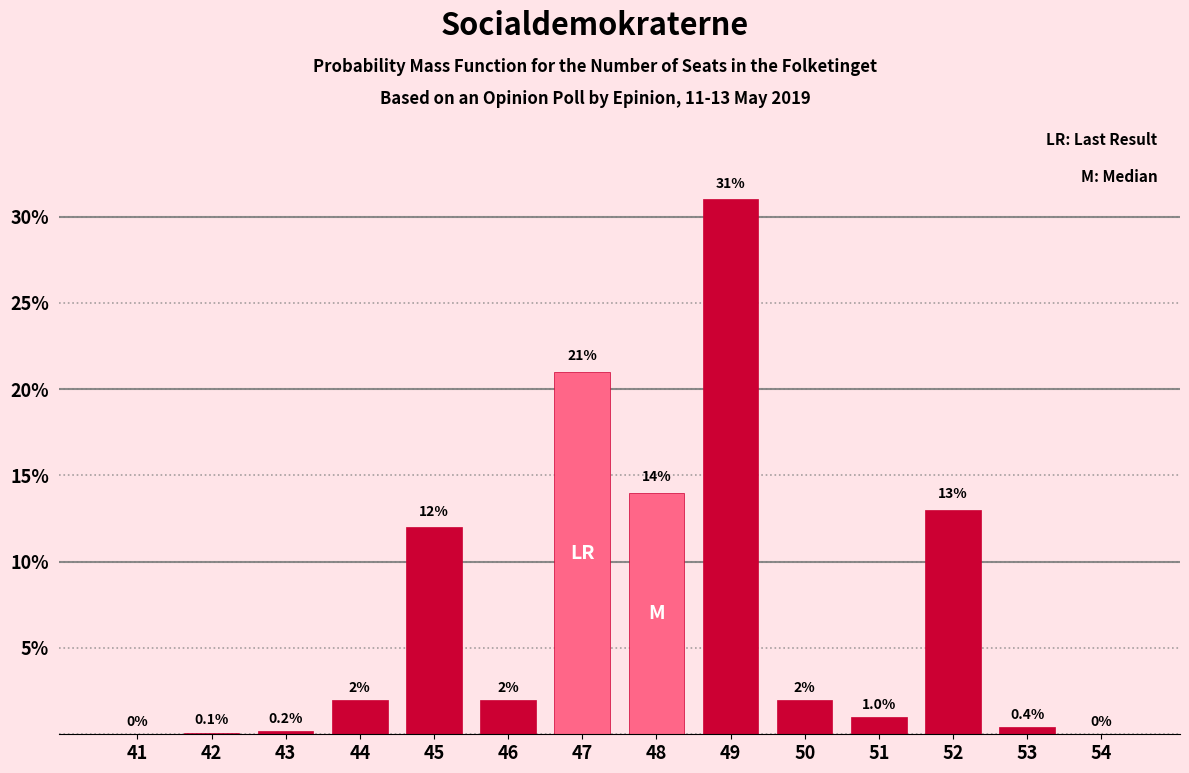

Reading left to right, what are all the values shown in this chart?

41=0.0	42=0.1	43=0.2	44=2.0	45=12.0	46=2.0	47=21.0	48=14.0	49=31.0	50=2.0	51=1.0	52=13.0	53=0.4	54=0.0